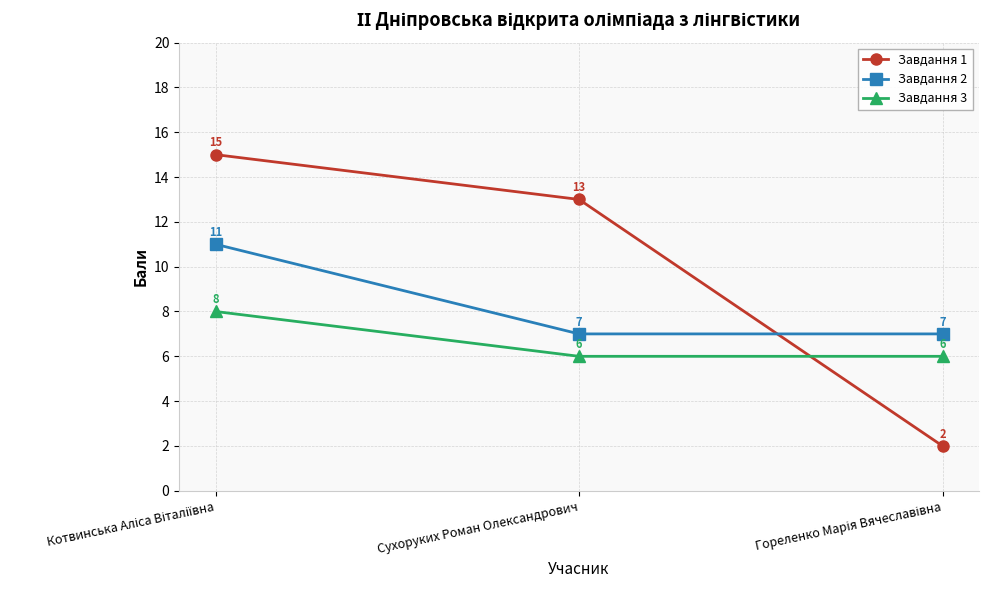

List the series in order of their peak value, highest first.

Завдання 1, Завдання 2, Завдання 3